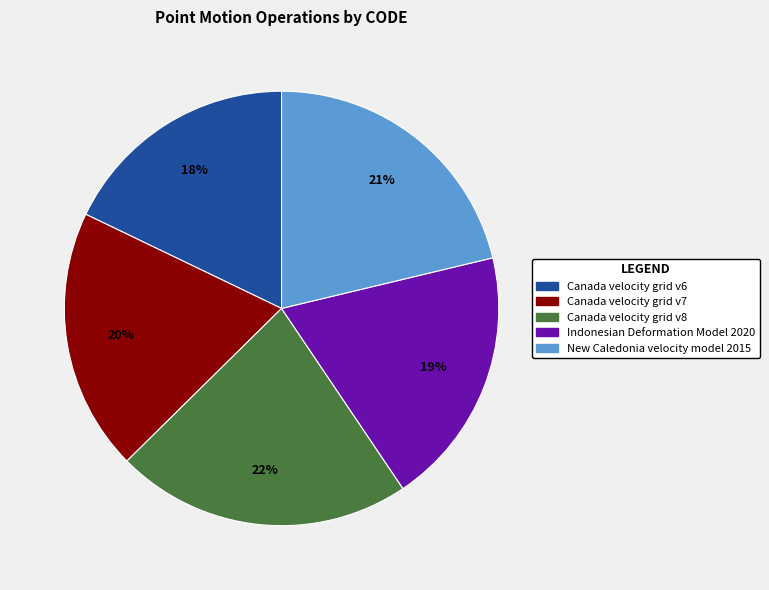

True or false: New Caledonia velocity model 2015 accounts for 21% of the total.

True